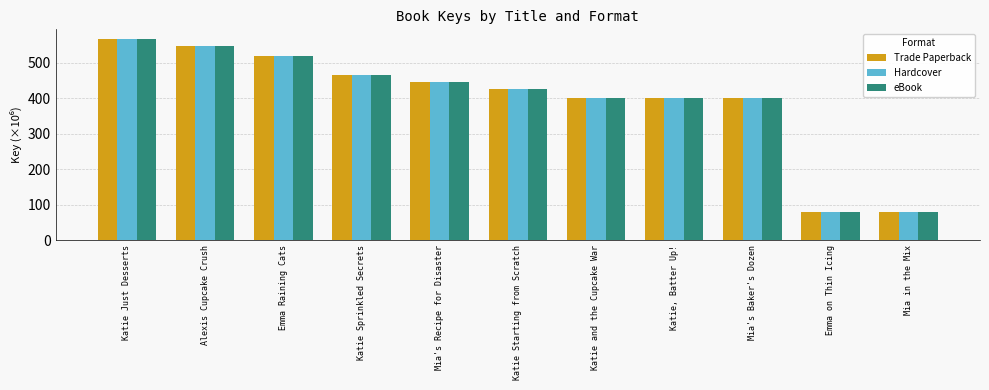

What is the maximum value shown in the chart?

566.6